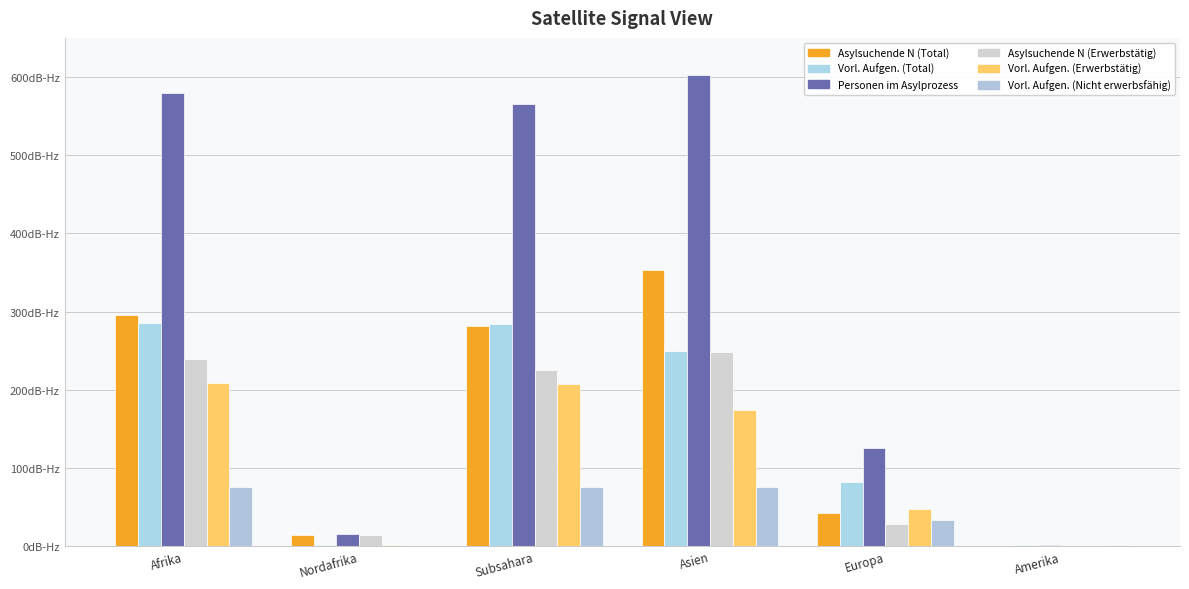

Which series has the largest range (max minus min)?

Personen im Asylprozess